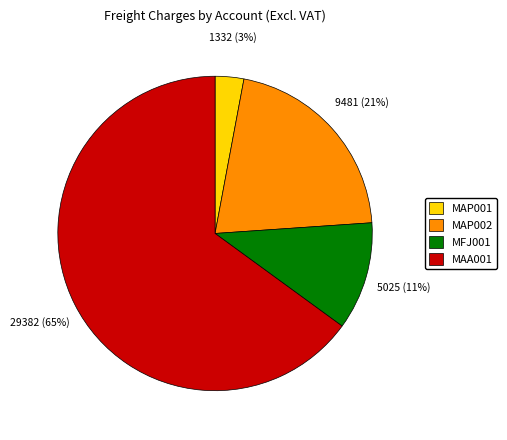

What percentage is the MAP002 slice, to the nearest percent?

21%